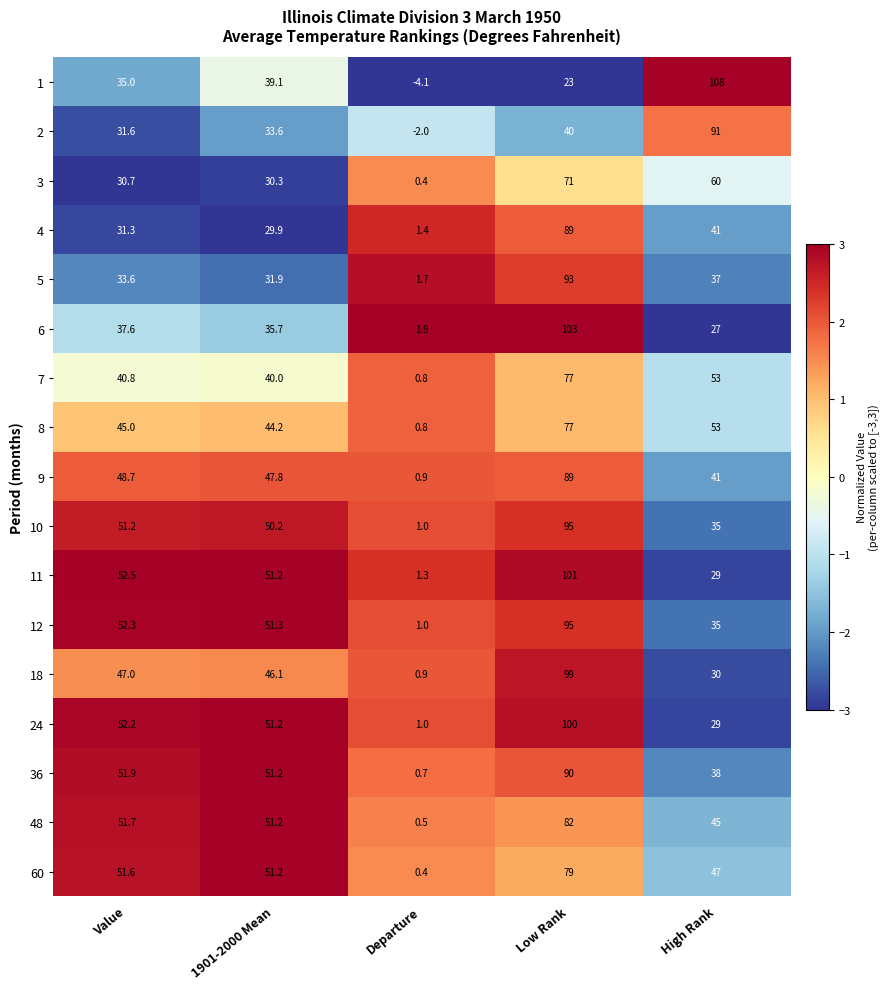

What is the difference between the second highest and minimum values in the 9 series?

47.8